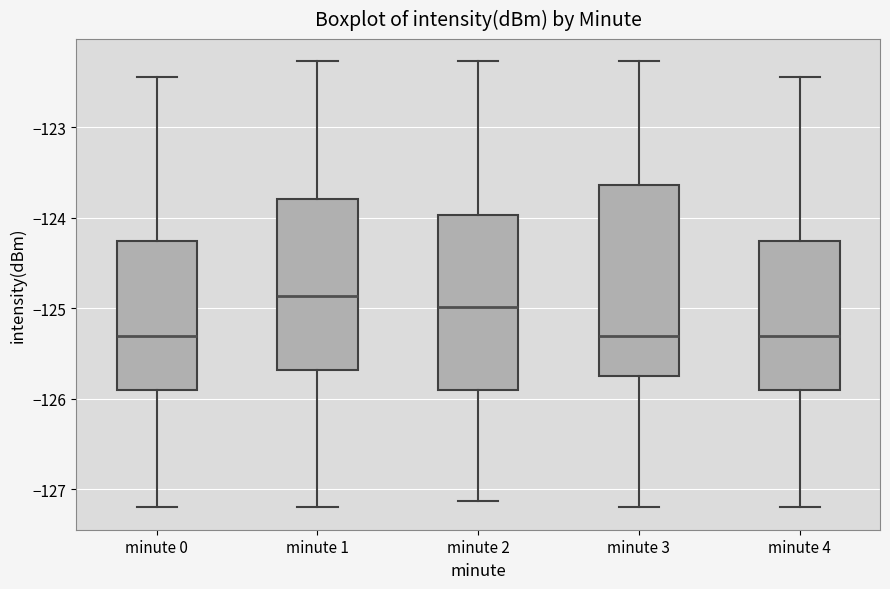

Reading left to right, read every box against the y-axis: the position of its median line, the range the box covers, and the ends of its whiskers. The values are not printed on the chart, so give them approximately, as read against the axis.

minute 0: median -125.3, box -125.9 to -124.3, whiskers -127.2 to -122.4
minute 1: median -124.9, box -125.7 to -123.8, whiskers -127.2 to -122.3
minute 2: median -125.0, box -125.9 to -124.0, whiskers -127.1 to -122.3
minute 3: median -125.3, box -125.7 to -123.6, whiskers -127.2 to -122.3
minute 4: median -125.3, box -125.9 to -124.3, whiskers -127.2 to -122.4